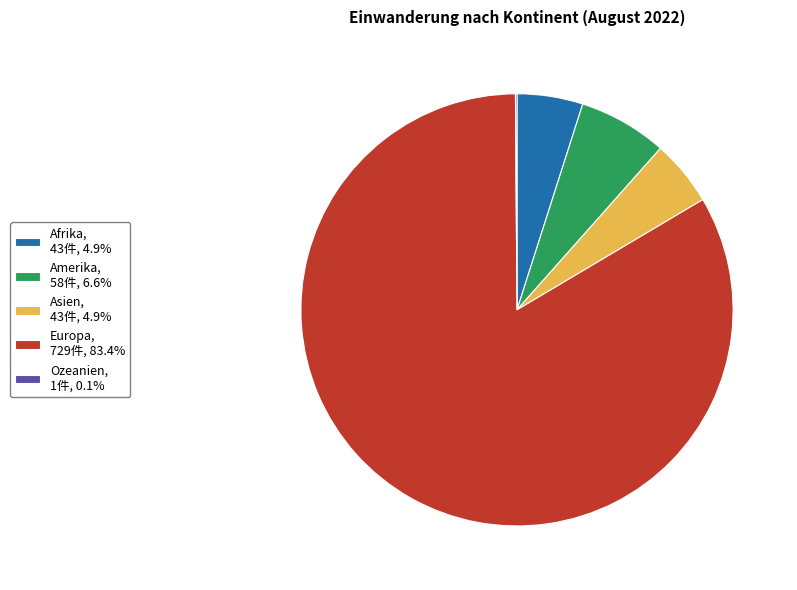

Is the sum of Asien, 43件, 4.9% and Amerika, 58件, 6.6% greater than half?

No